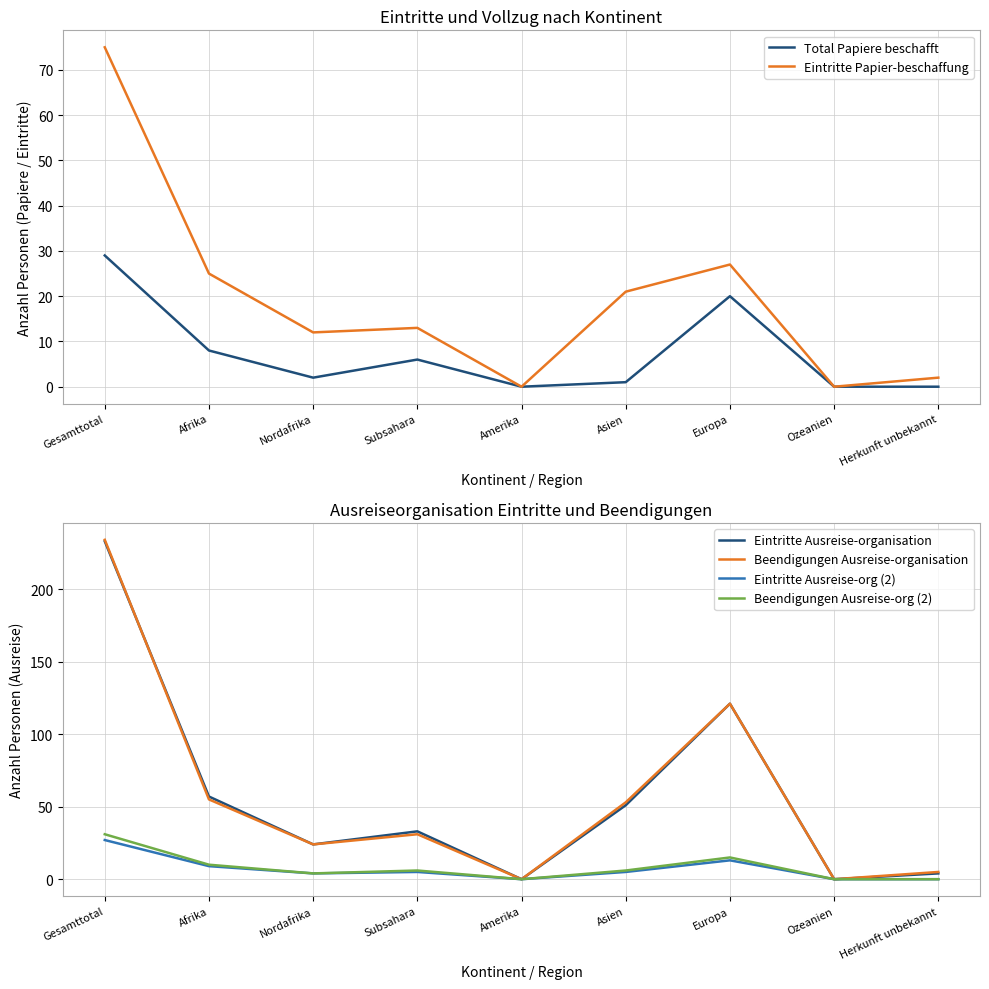

True or false: Eintritte Ausreise-org (2) has a value of 2 at Nordafrika.

False